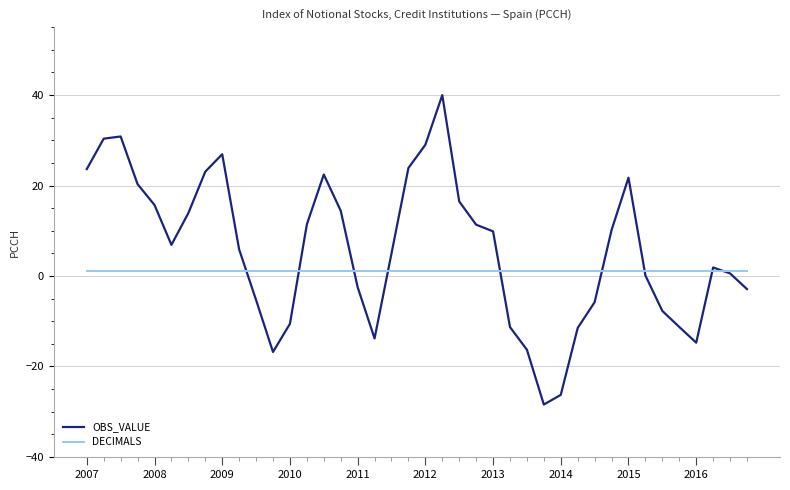

What is the highest value of the DECIMALS series?

1.0